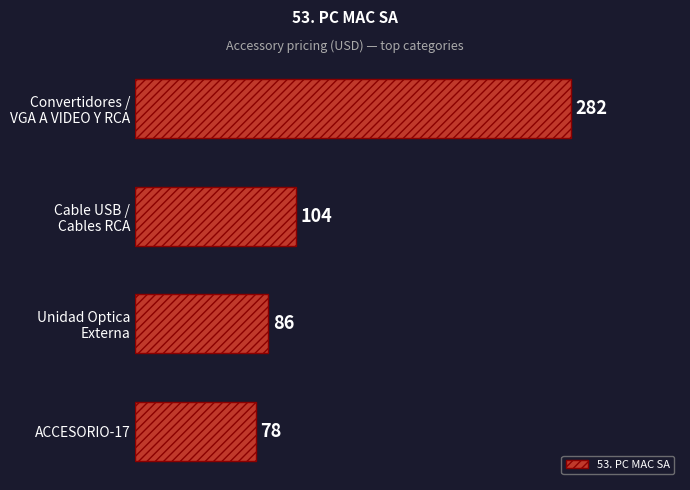

Reading bottom to top, list all the values displayed in this chart.

78	86	104	282